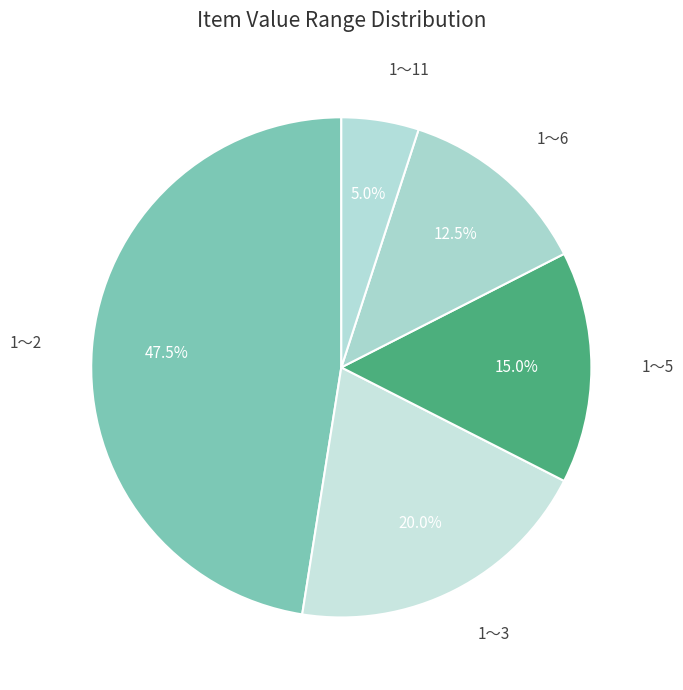

How many slices are in this pie chart?

5